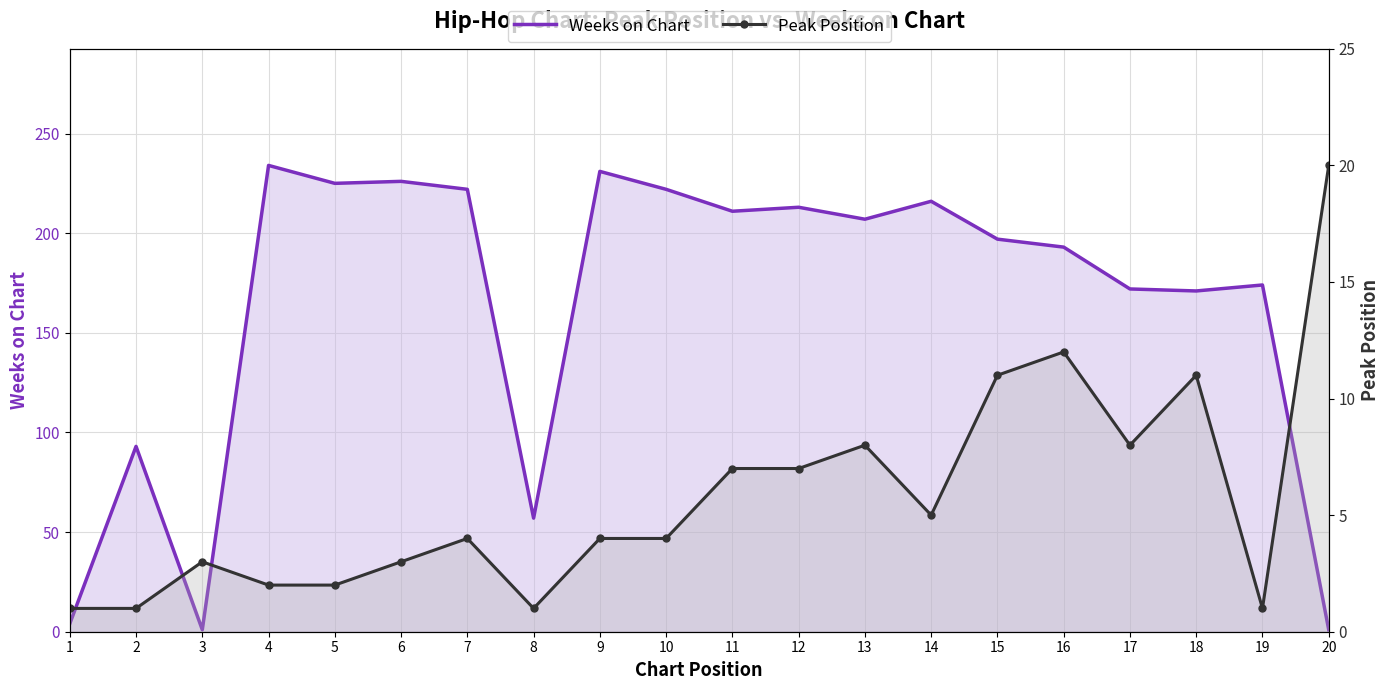

List the series in order of their peak value, highest first.

Weeks on Chart, Peak Position